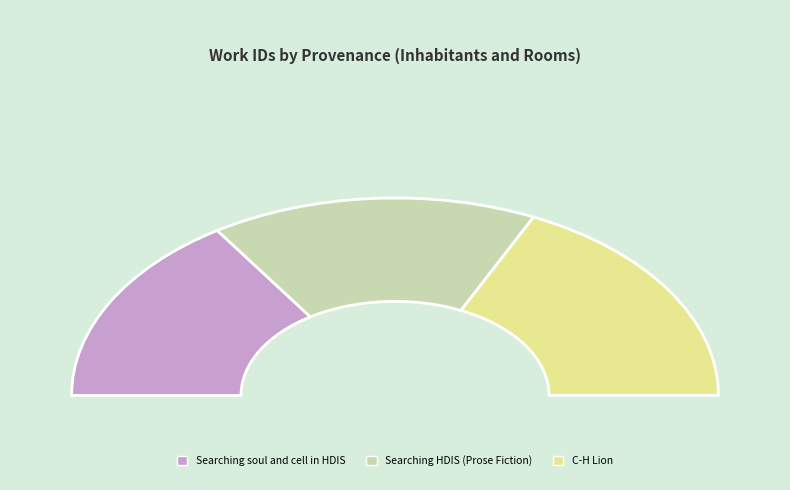

What is the total percentage of Searching HDIS (Prose Fiction) and Searching soul and cell in HDIS?

64.1%